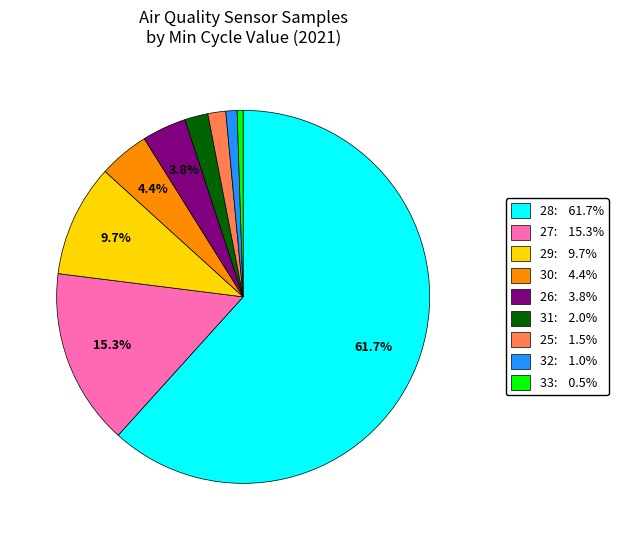

Does any single category account for the majority?

Yes